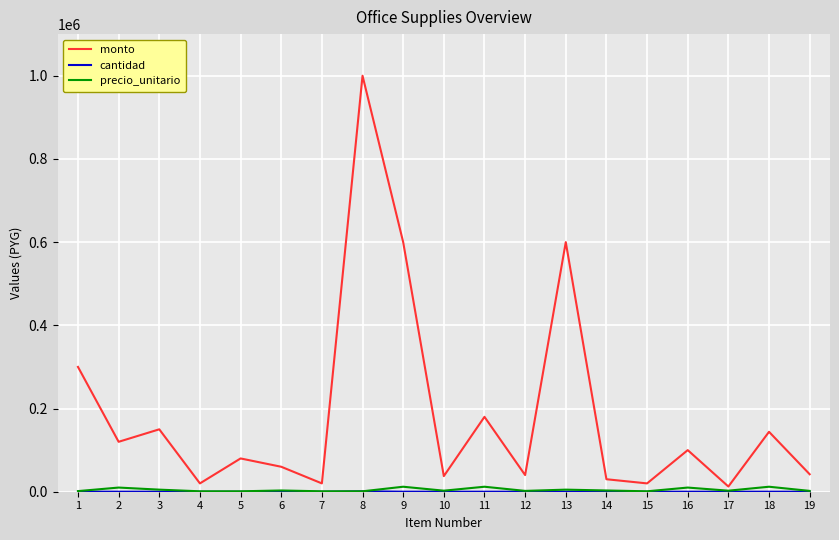

Which series has the largest range (max minus min)?

monto